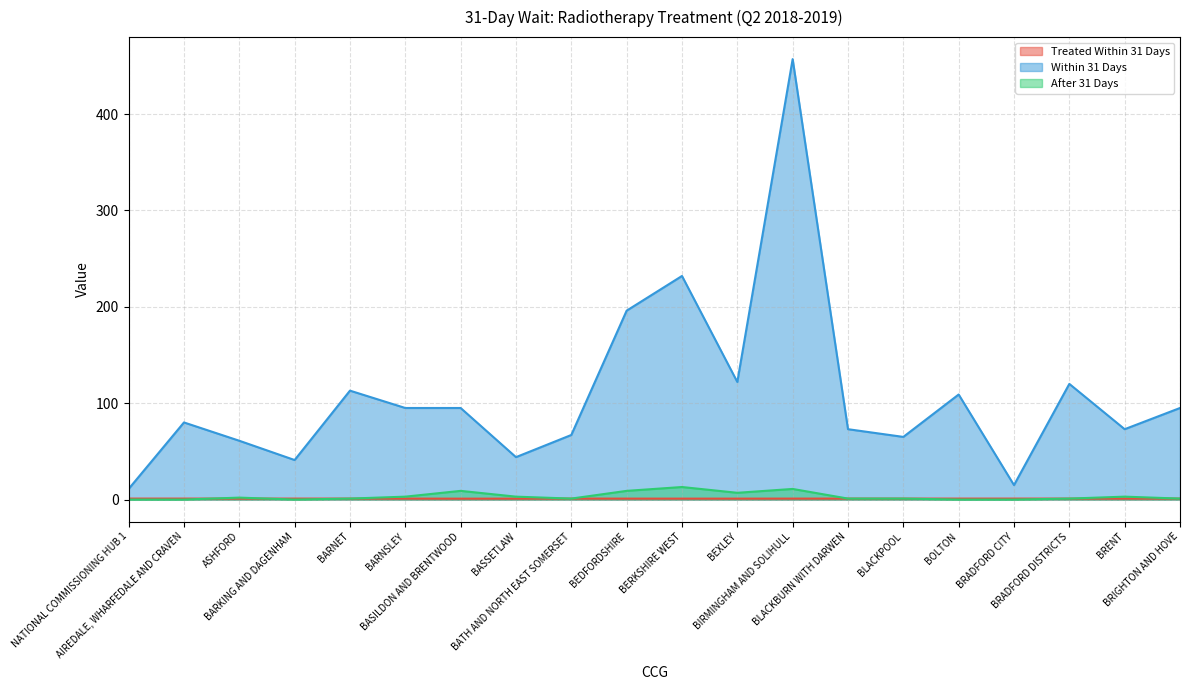

Which series has the widest spread of values?

Within 31 Days